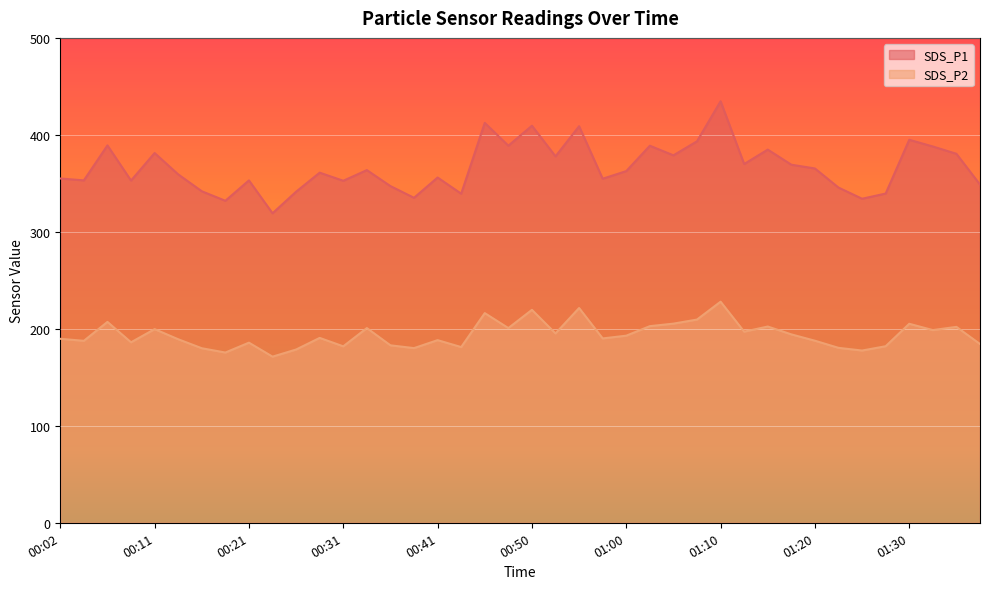

How many lines are shown in the chart?

2